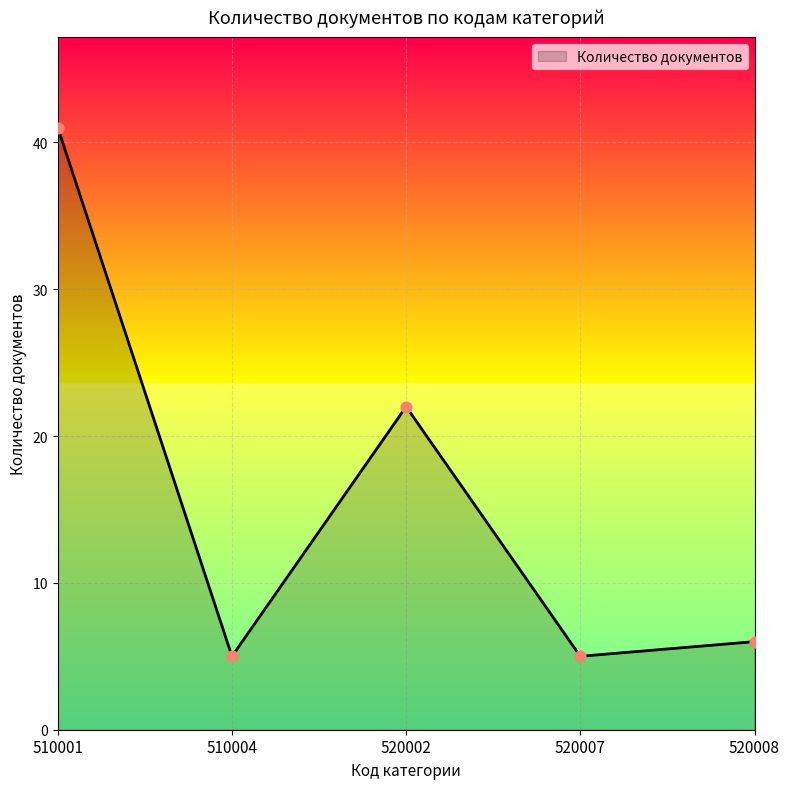

What is the change in value from 510004 to 520008?

+1